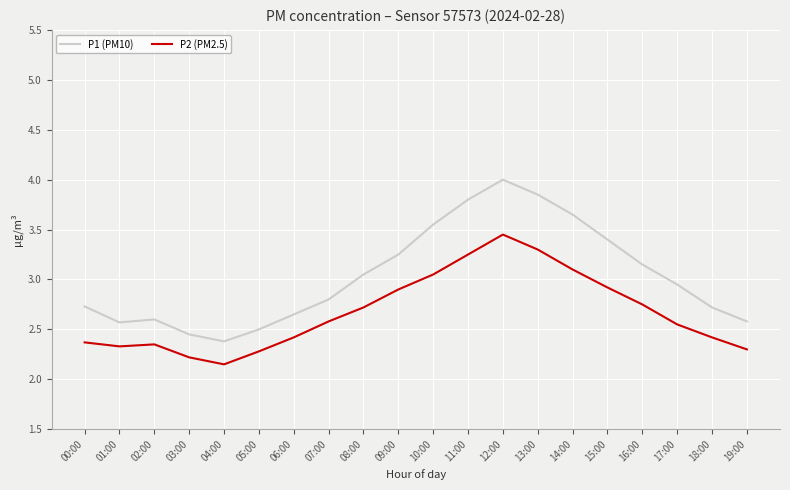

The P2 (PM2.5) series shows 1.5 at 15:00. True or false?

False